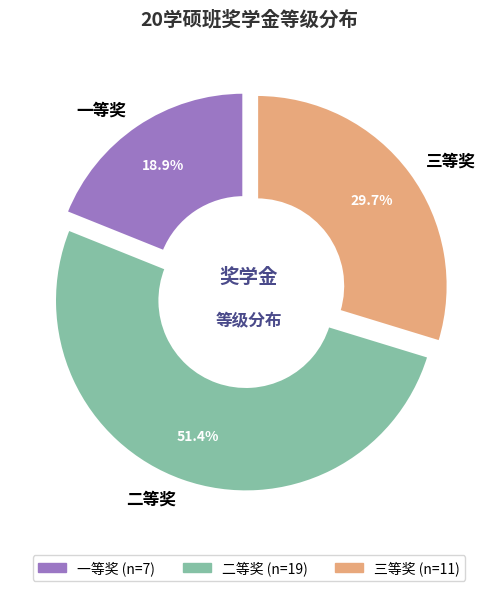

Combined, do 二等奖 and 一等奖 account for over 50%?

Yes